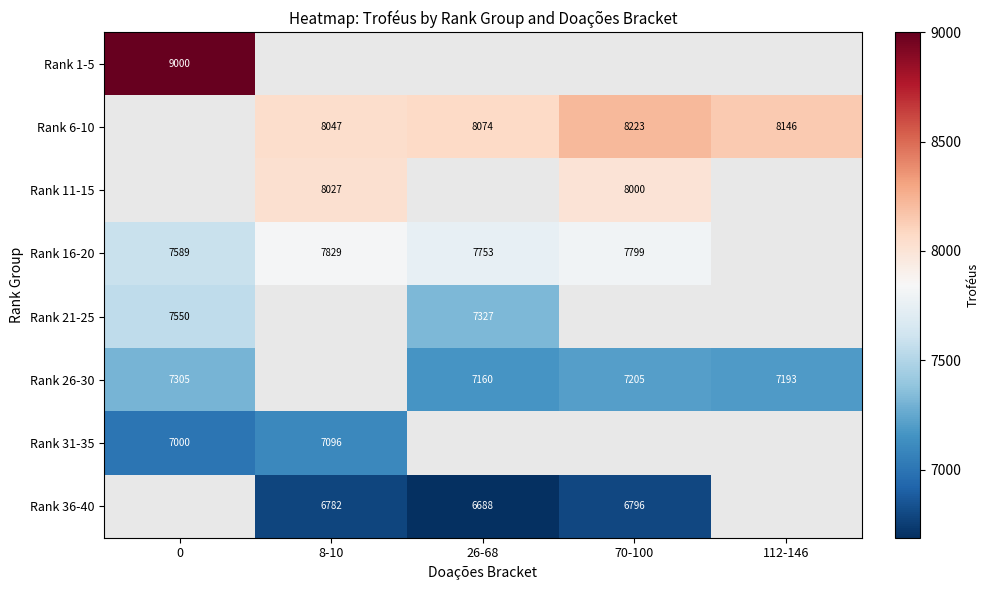

Is it true that Rank 21-25 equals 4094 at 26-68?

False